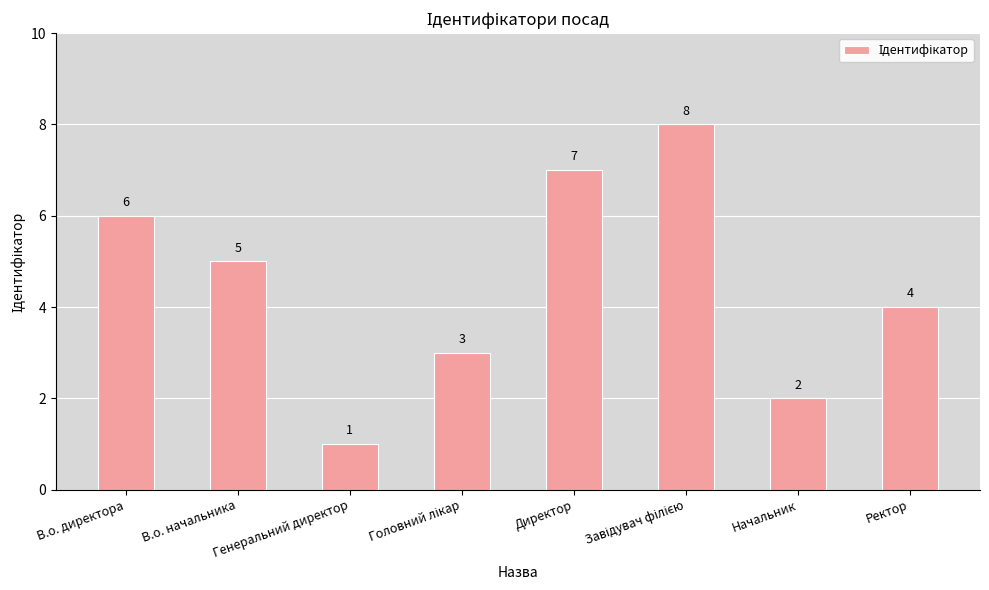

What is the minimum value shown in the chart?

1